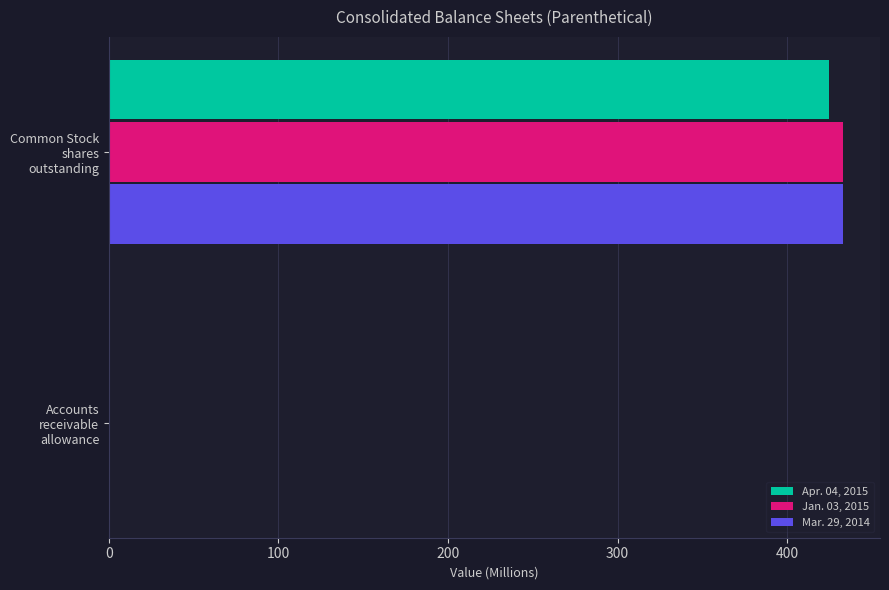

What is the maximum value for Apr. 04, 2015?

425.0